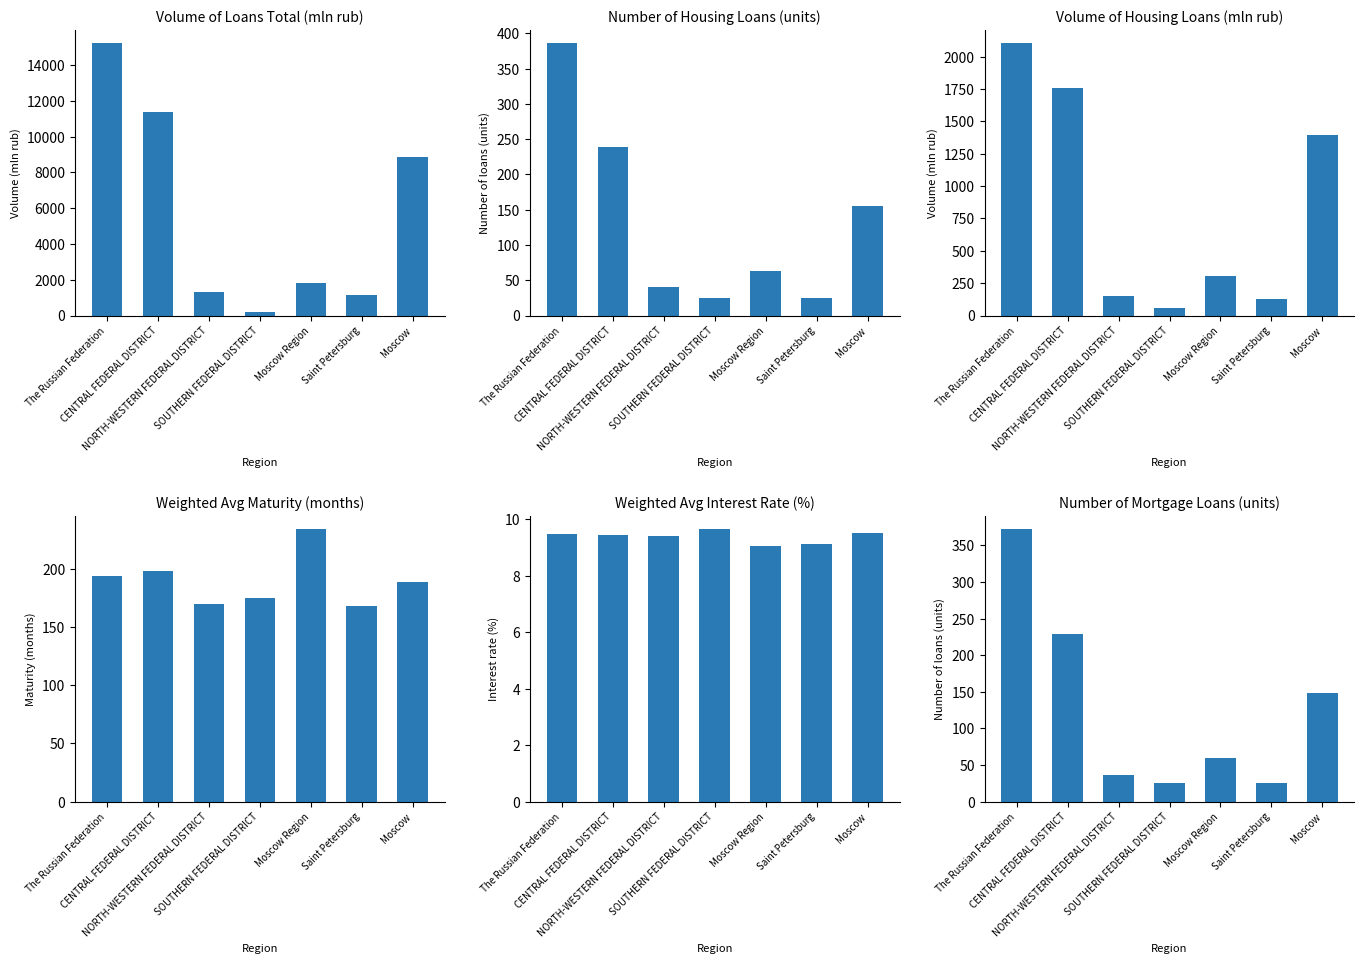

Is it true that Volume of loans total (mln rub) equals 209.0 at SOUTHERN FEDERAL DISTRICT?

True